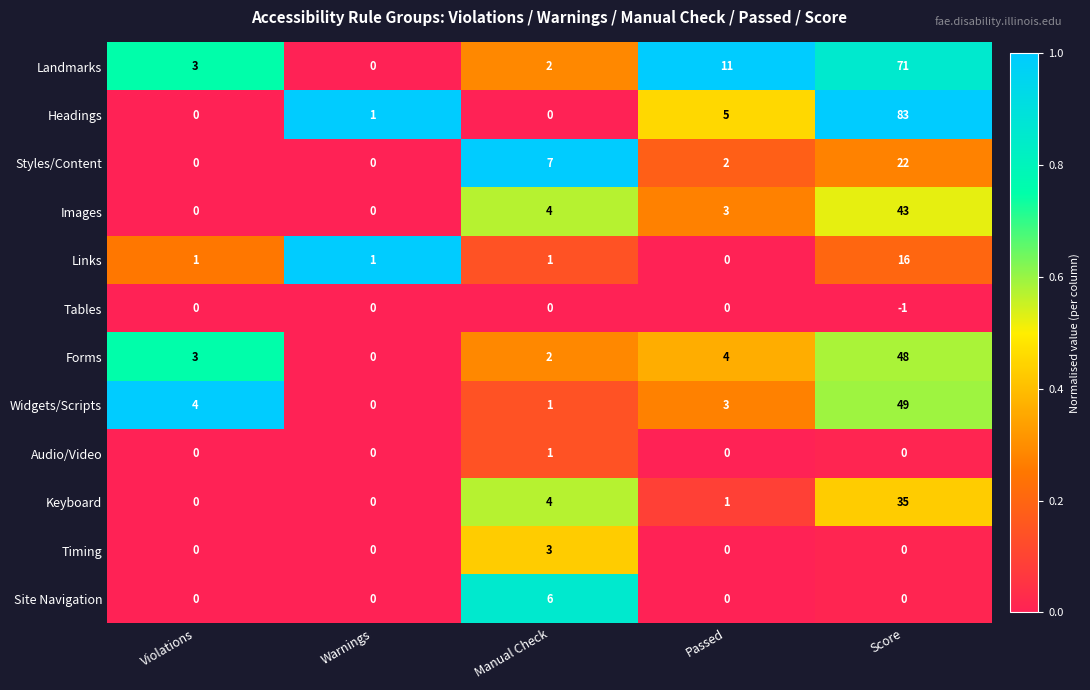

Rank the series by their maximum value, from highest to lowest.

Headings, Landmarks, Widgets/Scripts, Forms, Images, Keyboard, Styles/Content, Links, Site Navigation, Timing, Audio/Video, Tables